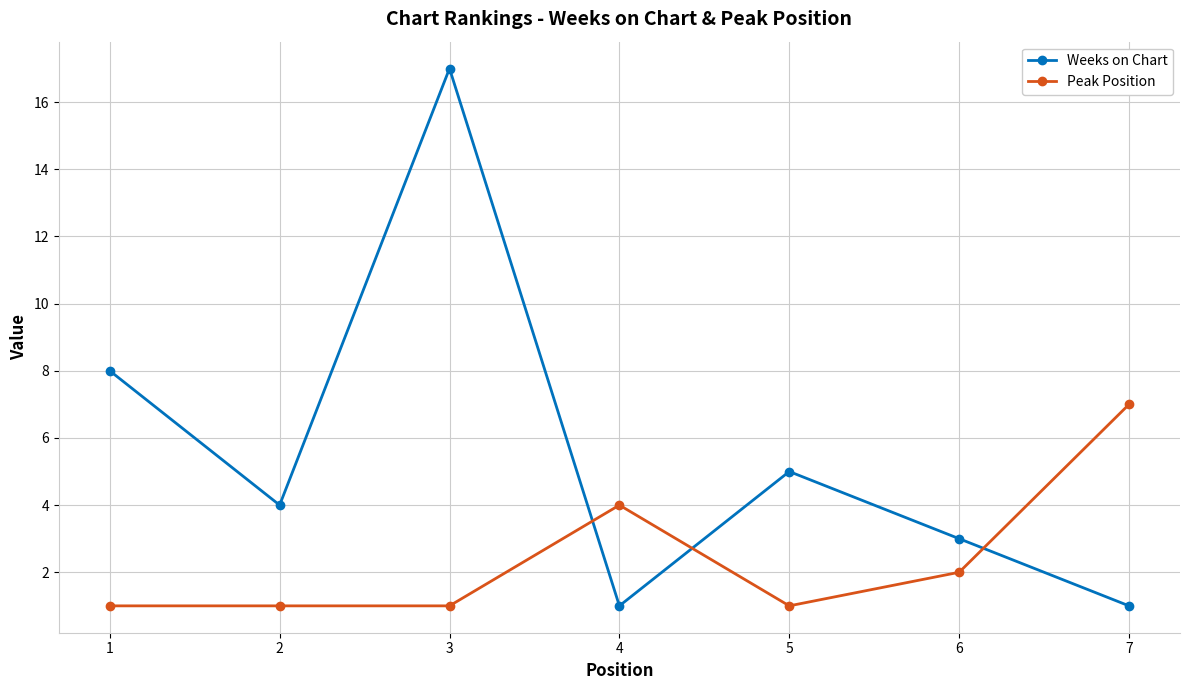

Which series has the largest range (max minus min)?

Weeks on Chart